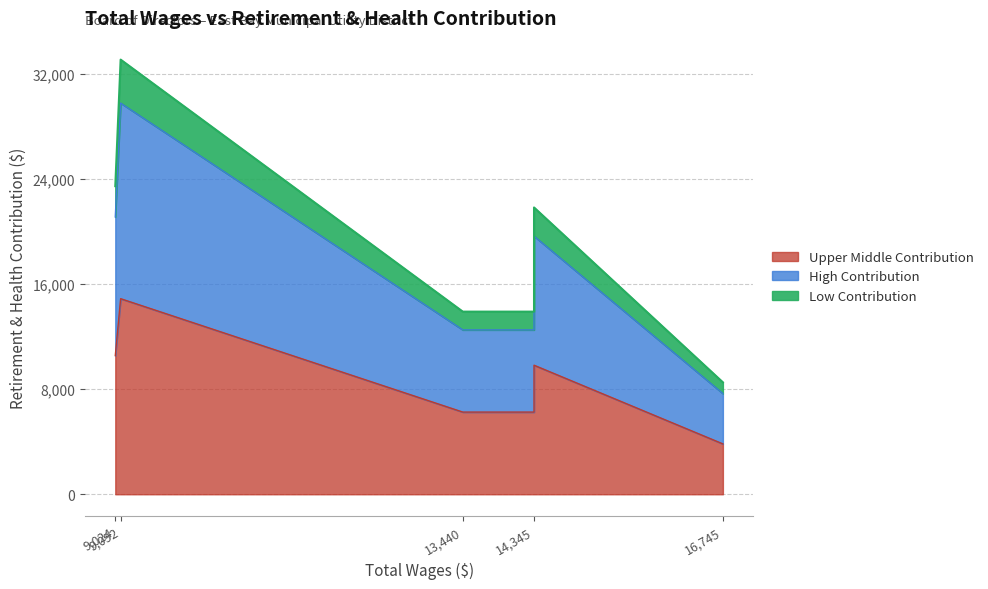

Rank the categories by value from highest to lowest.

9092, 9024, 14345, 14345, 14345, 13440, 16745